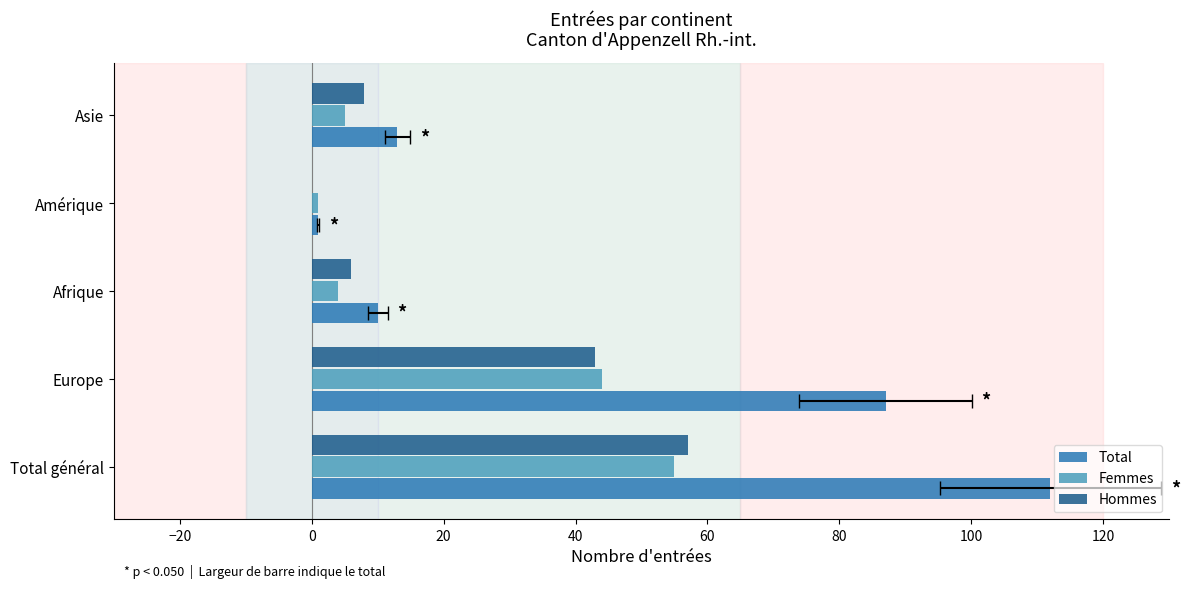

What is the difference between the second highest and second lowest values in the Total series?

77